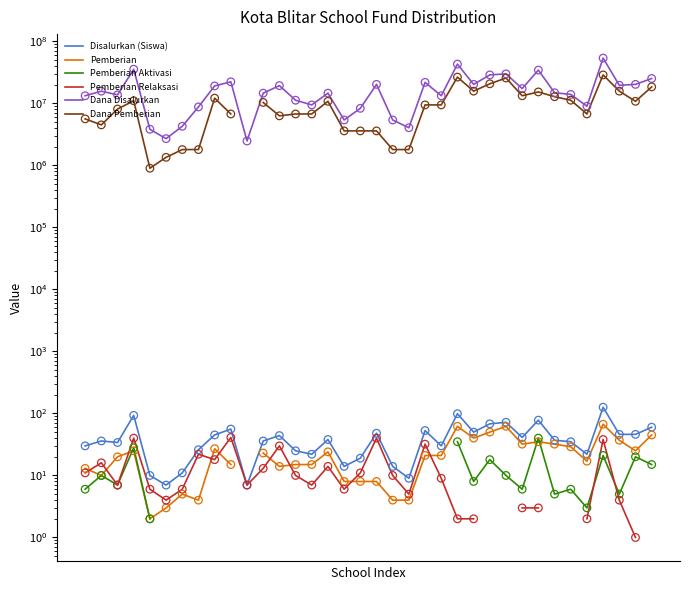

Which series contains the highest Y value?

Dana Disalurkan